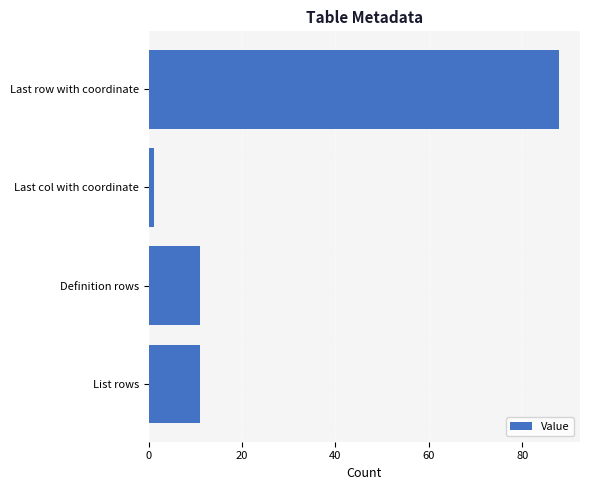

Which category has the lowest value across all series?

Last col with coordinate